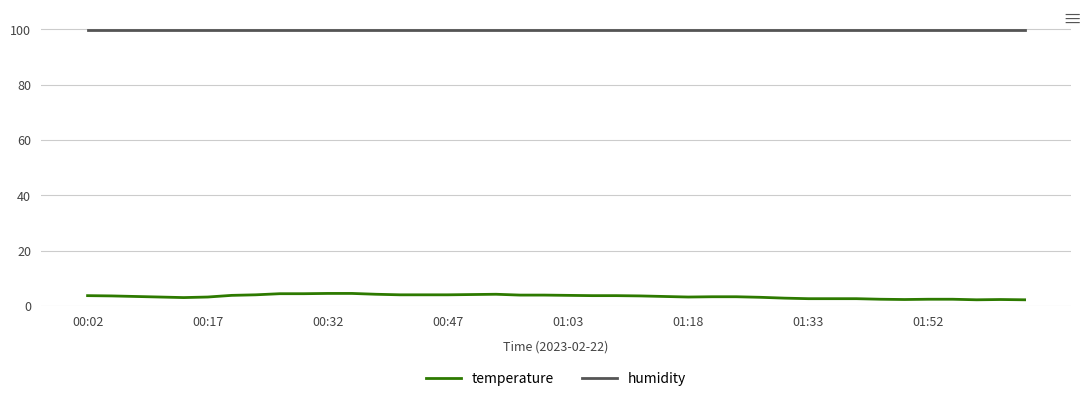

Which series has the widest spread of values?

temperature